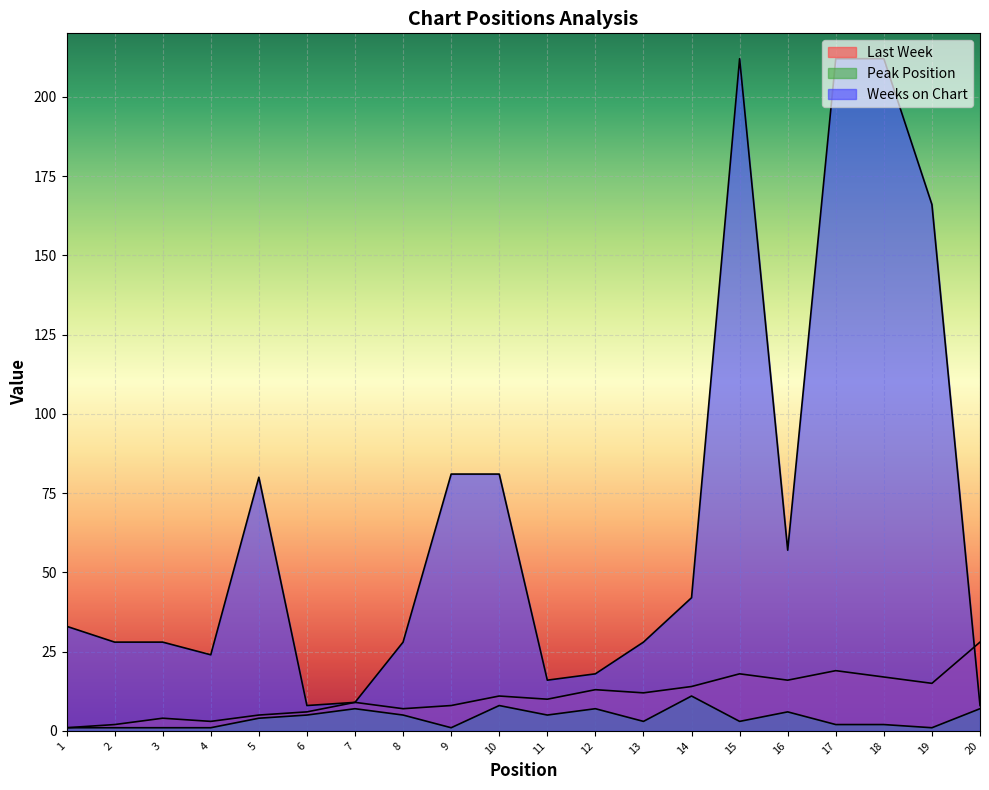

Between 15 and 6, which is larger?

15